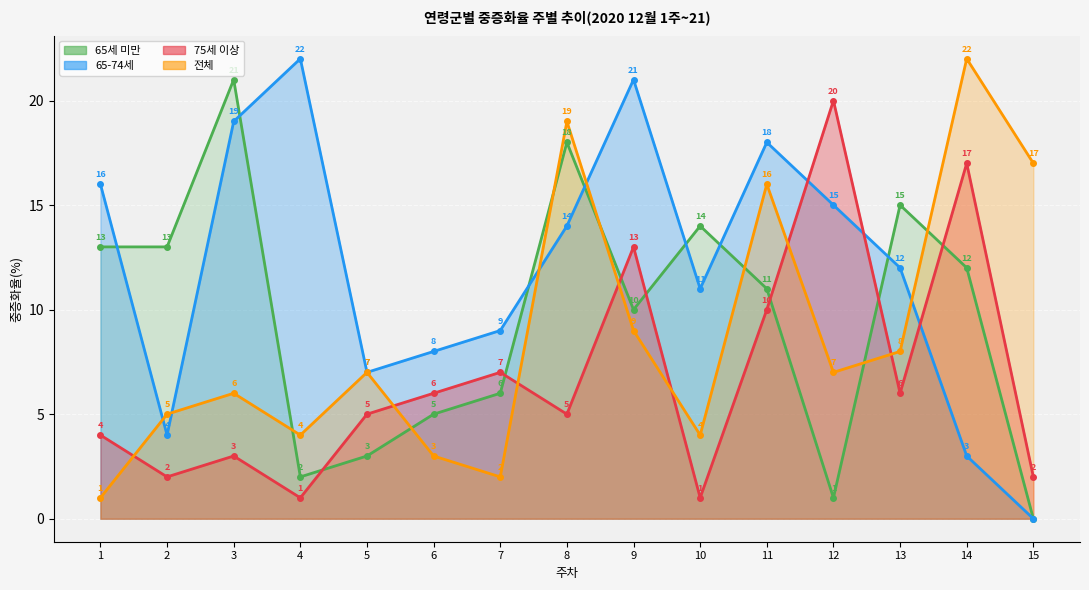

How many series are shown in this chart?

4